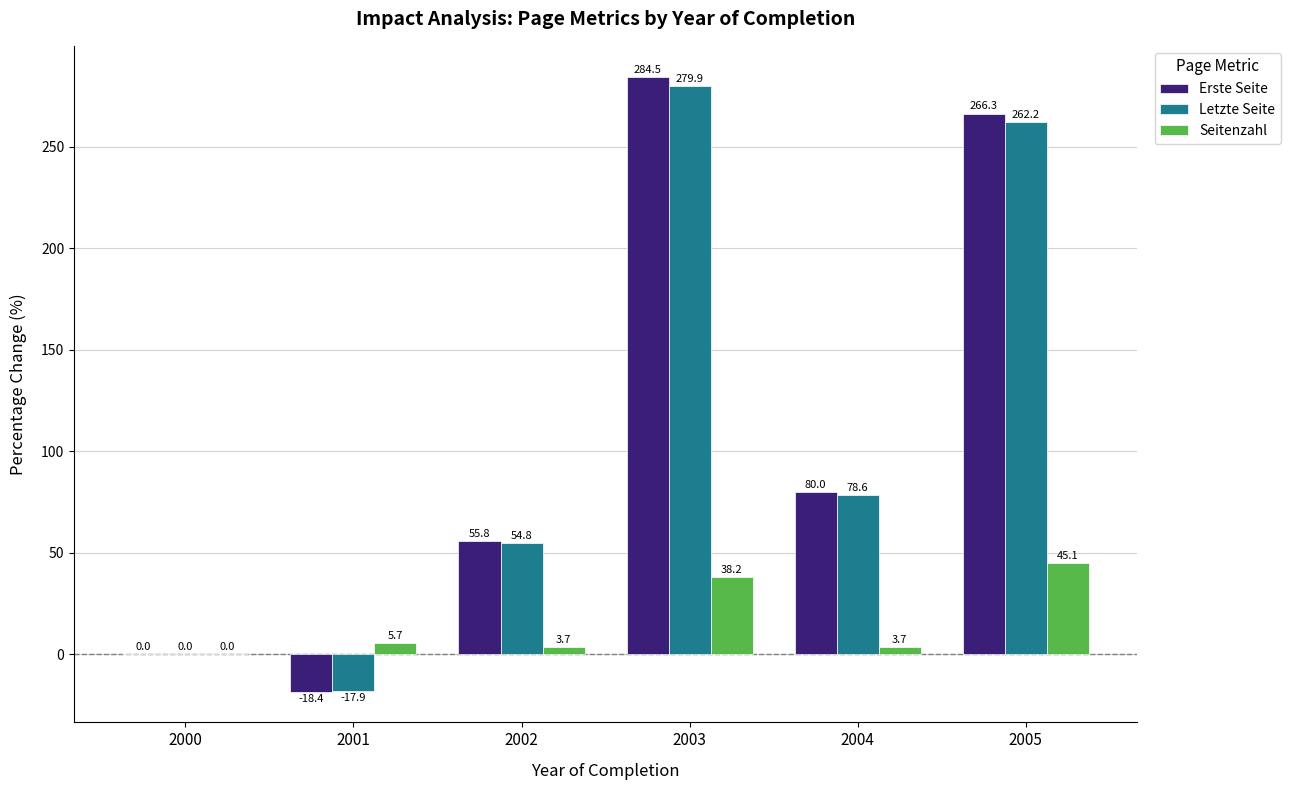

What is the maximum value for Letzte Seite?

279.9